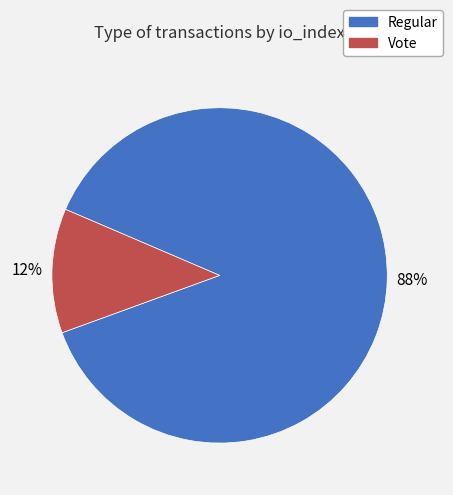

Do Regular and Vote together represent more than half of the pie?

Yes